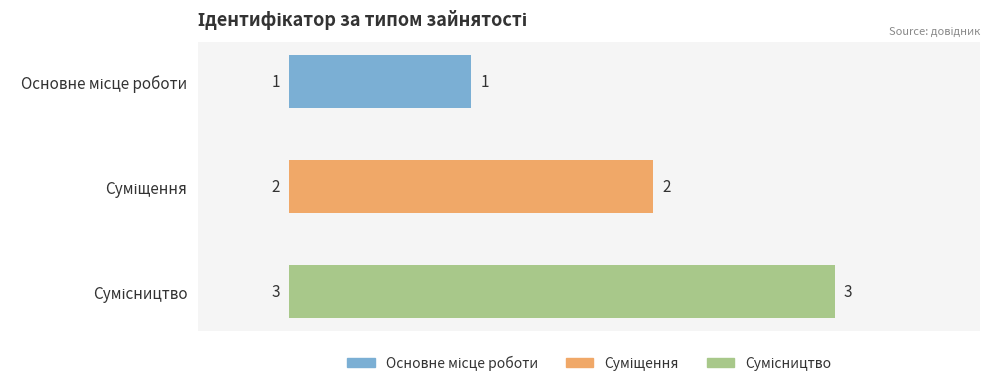

What is the difference between the maximum and minimum values?

2